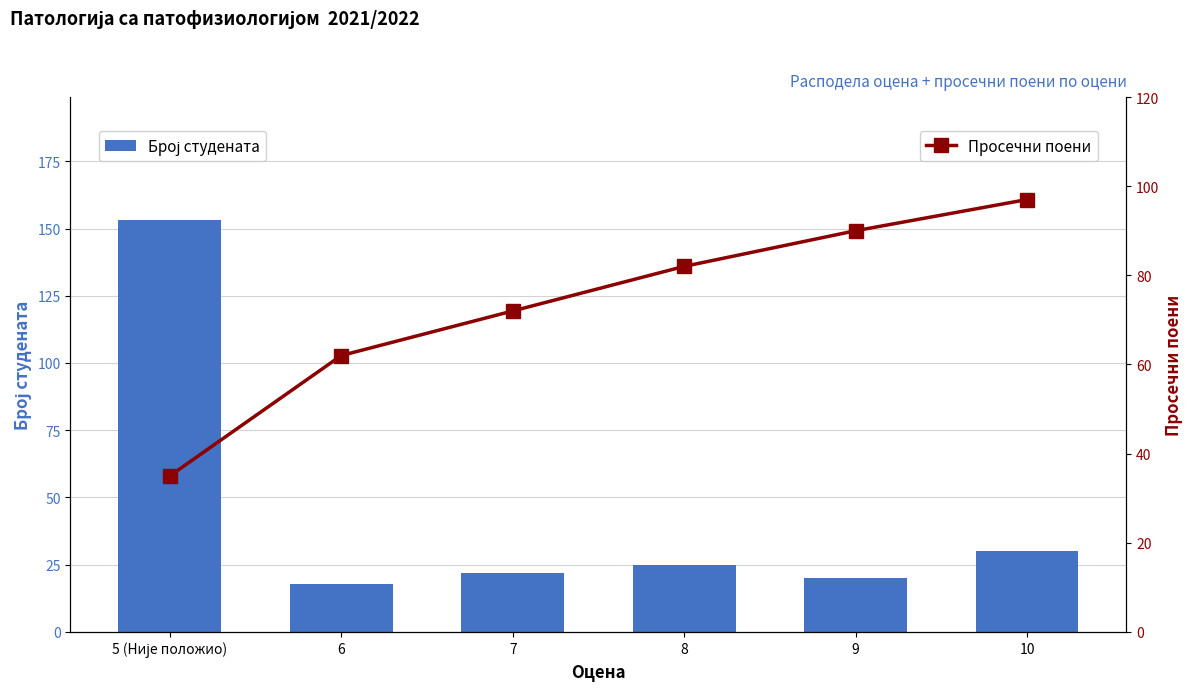

Rank the series by their average value, from lowest to highest.

Број студената, Просечни поени